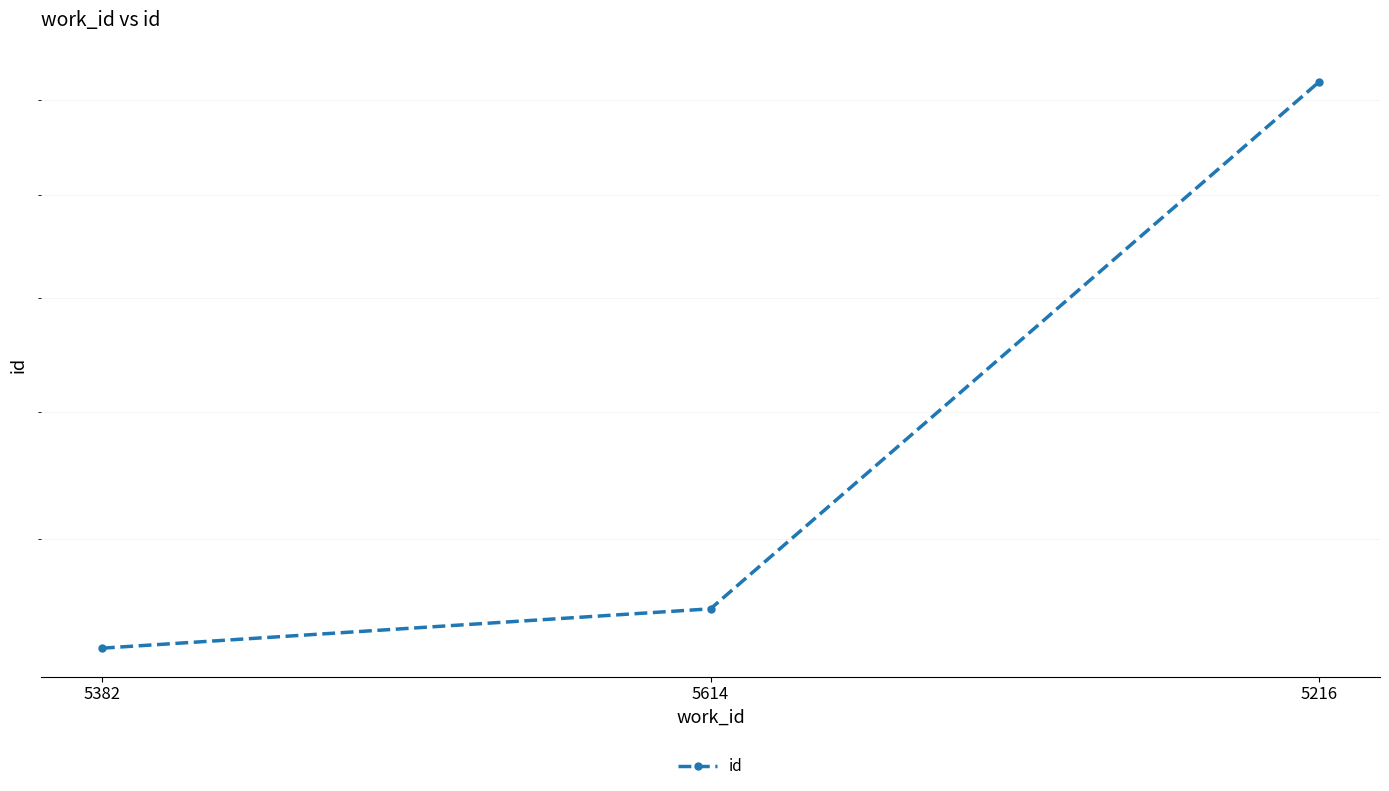

Reading right to left, extract all data points from this chart.

24415	15004	14468